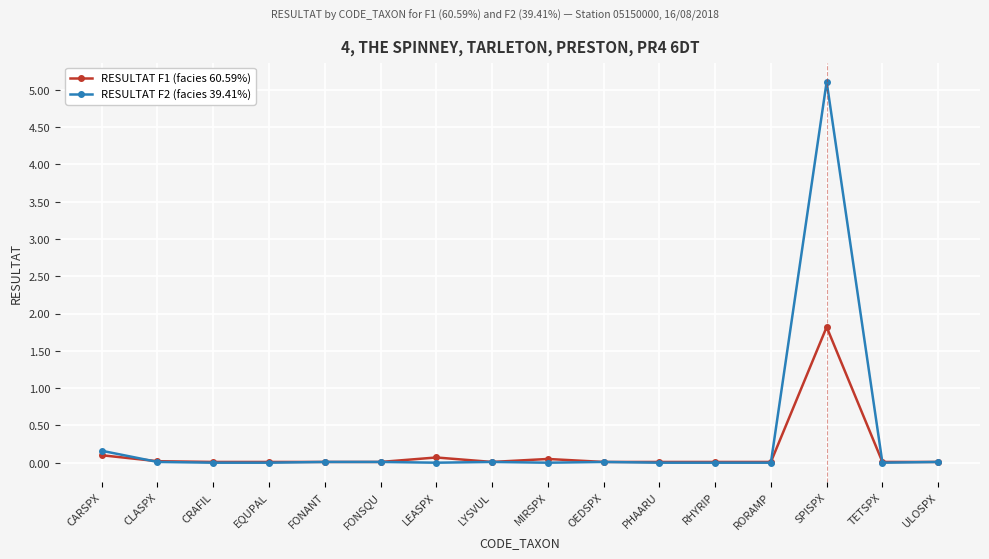

Which series changed the most between CARSPX and EQUPAL?

RESULTAT F2 (facies 39.41%)